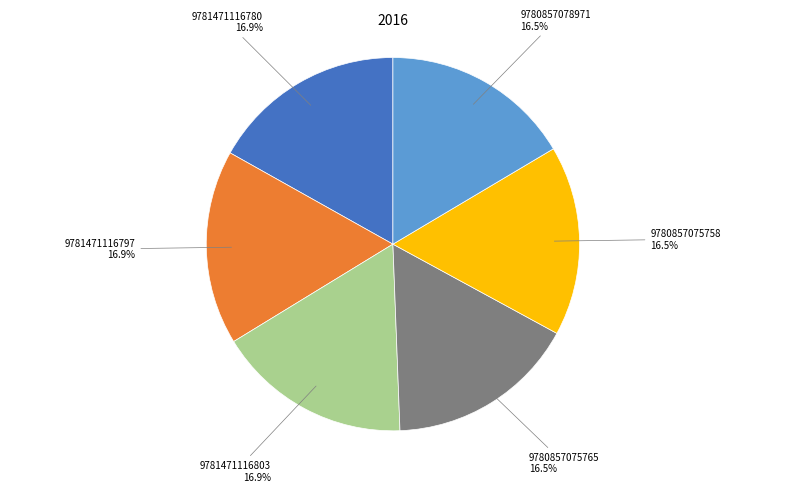

How many slices are in this pie chart?

6